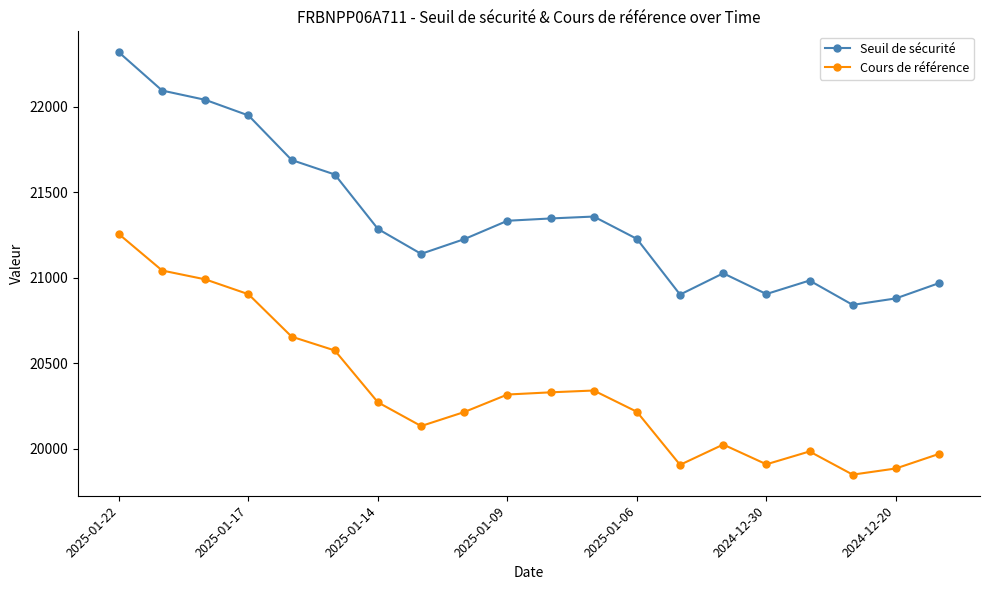

What are all the series names shown in the legend?

Seuil de sécurité, Cours de référence